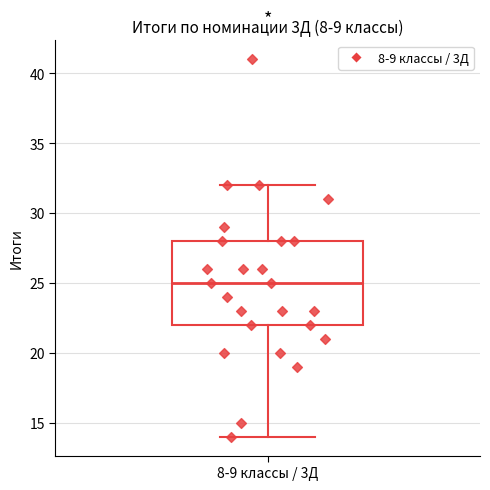

Where is the upper edge of the box for 8-9 классы / 3Д on the y-axis? The values are not printed on the chart, so give them approximately, as read against the axis.

28